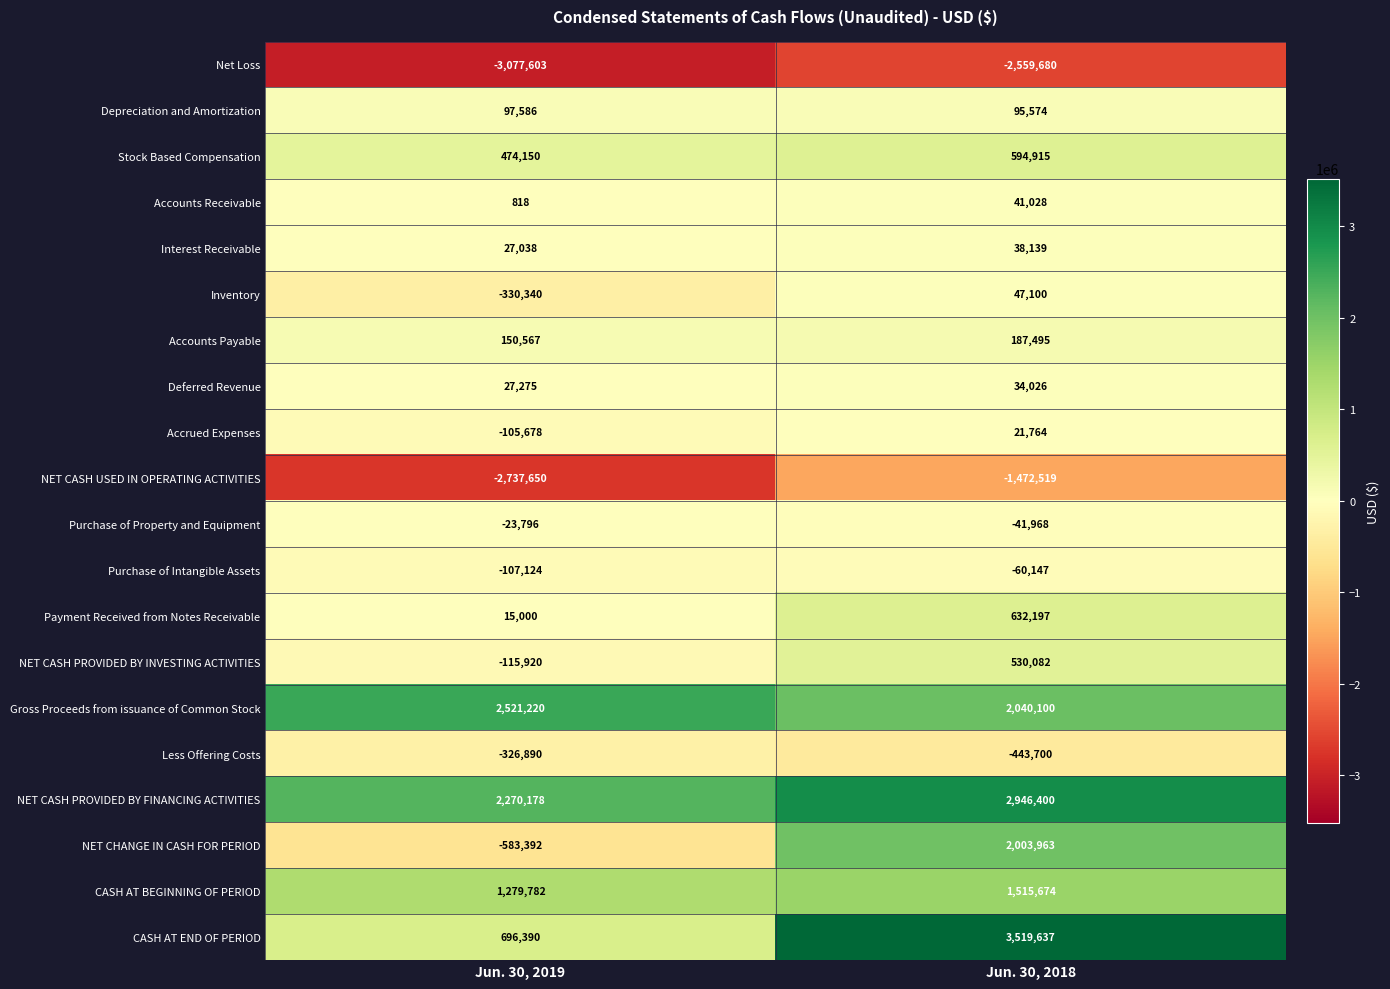

What is the sum of the Accounts Payable values at Jun. 30, 2018 and Jun. 30, 2019?

338062